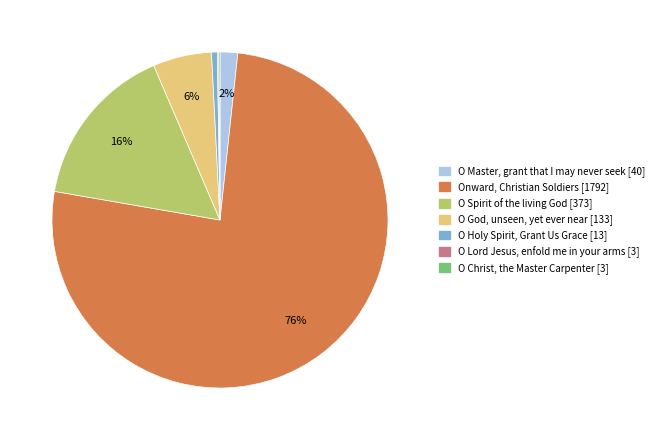

Combined, do O Master, grant that I may never seek and O God, unseen, yet ever near account for over 50%?

No